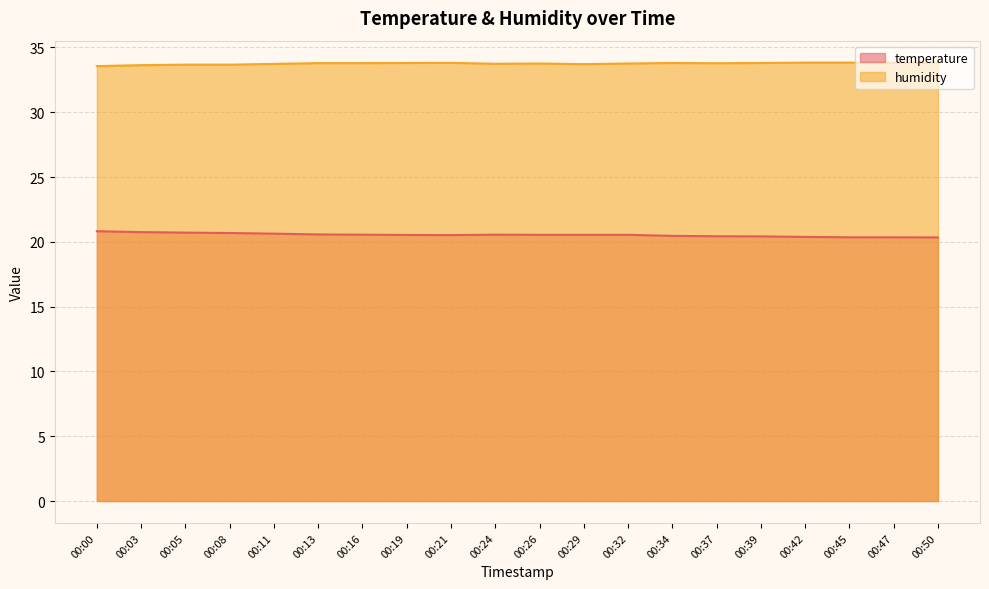

What is the sum of all humidity values?

675.1